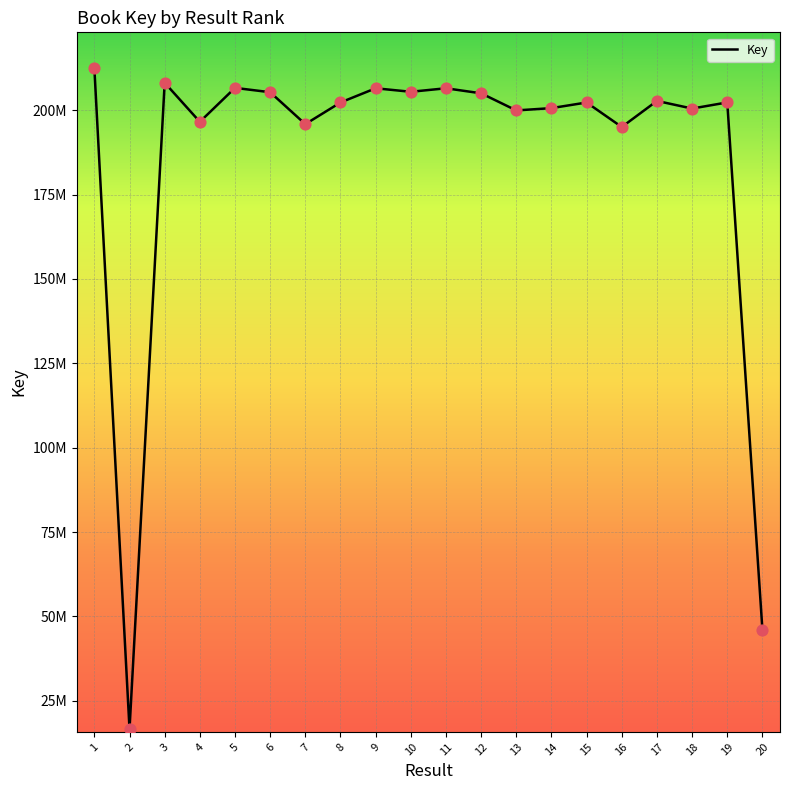

Approximately how many times larger is the value at 6 compared to 8?

1.0